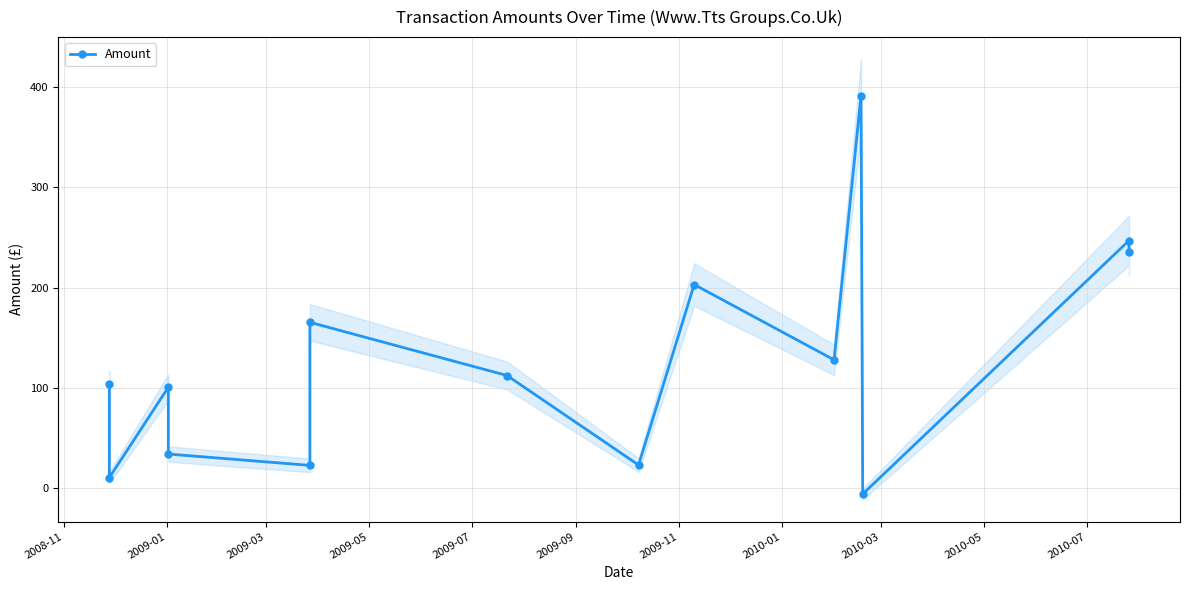

What is the value of the 3rd point from the left?

100.5